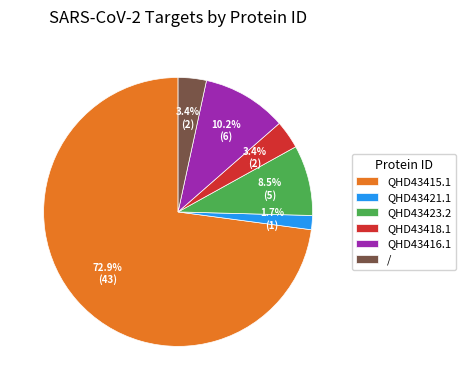

To the nearest percent, what portion does QHD43421.1 represent?

2%